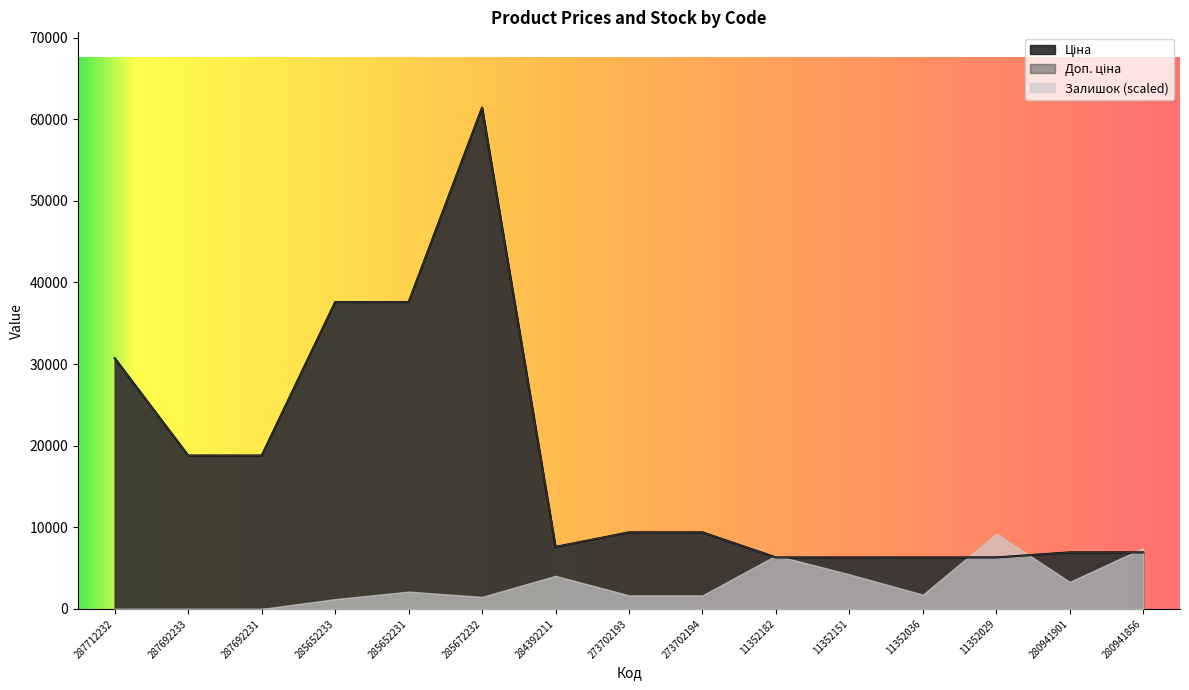

Does the chart display data point markers on the line(s)?

No